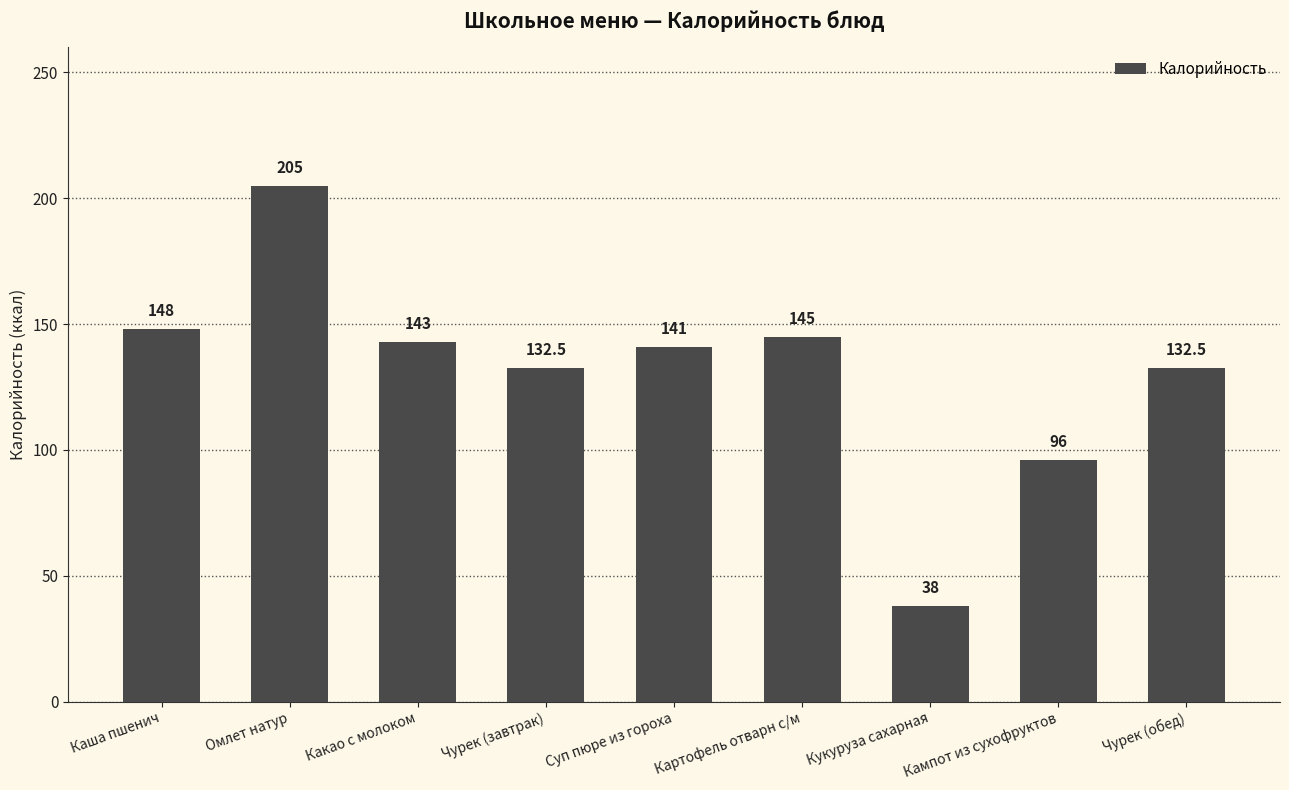

At which category does the chart reach its peak across all series?

Омлет натур